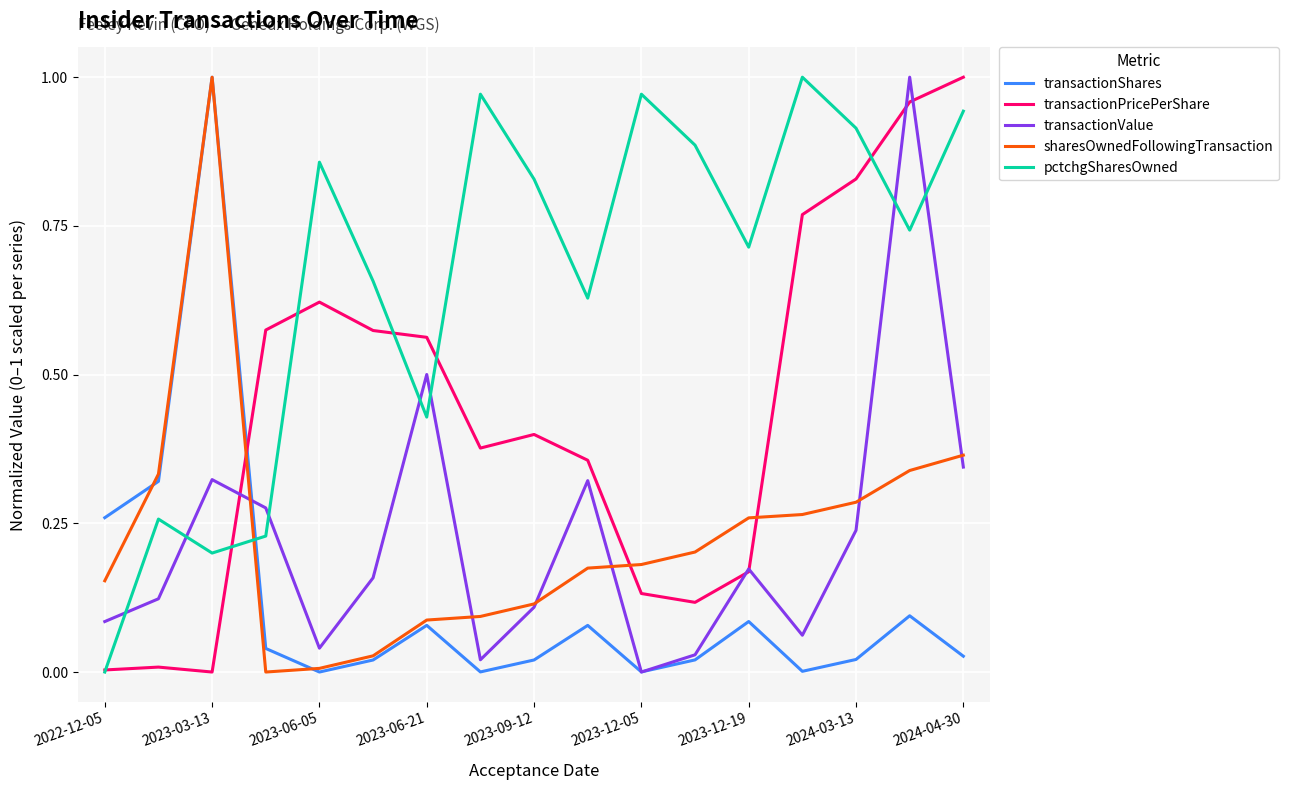

True or false: transactionPricePerShare and sharesOwnedFollowingTransaction intersect in this chart.

True